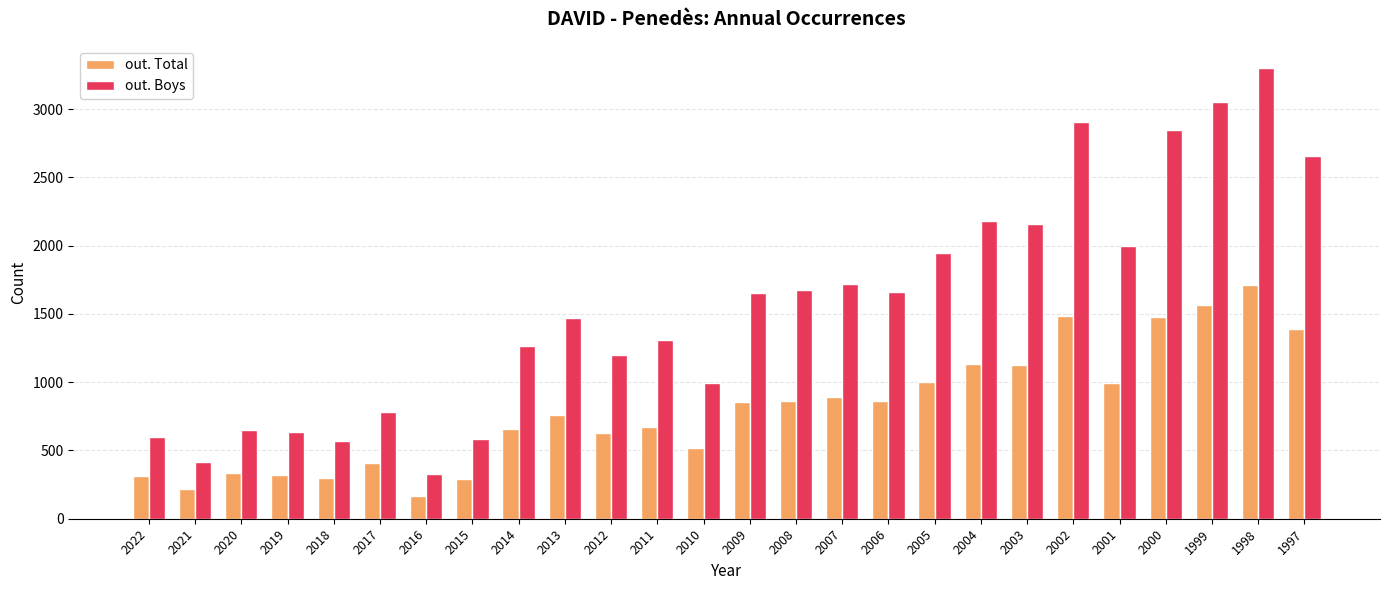

Rank the series by their maximum value, from highest to lowest.

out. Boys, out. Total